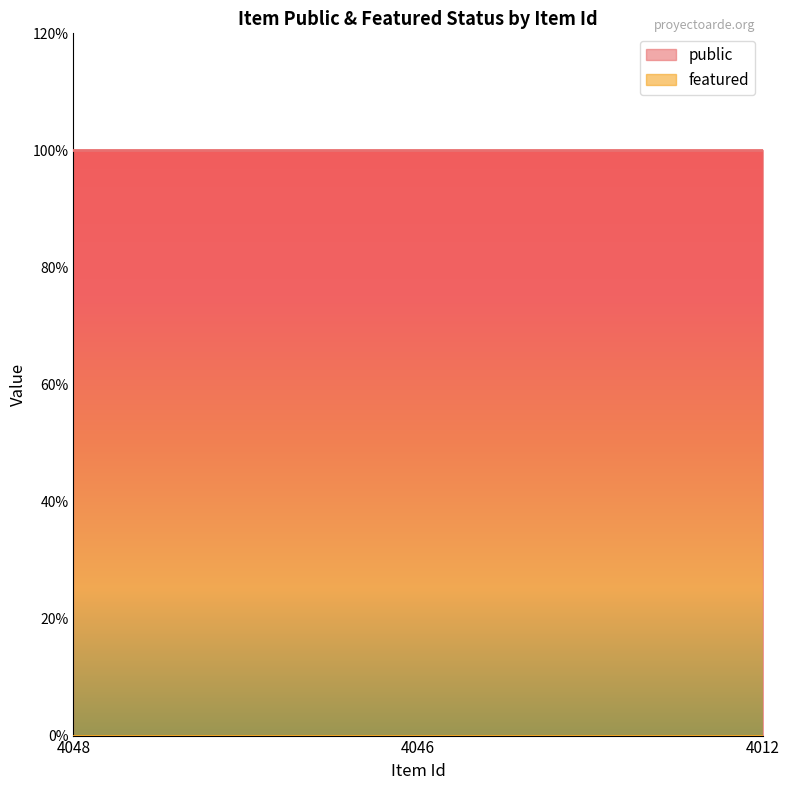

What is the greatest value displayed?

1